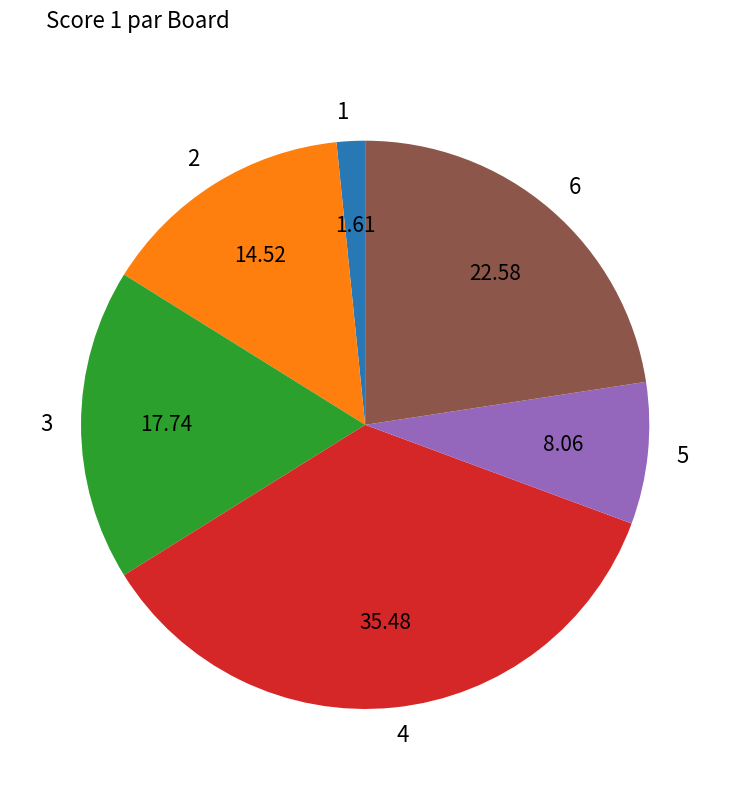

Does 6 represent more than half of the total?

No